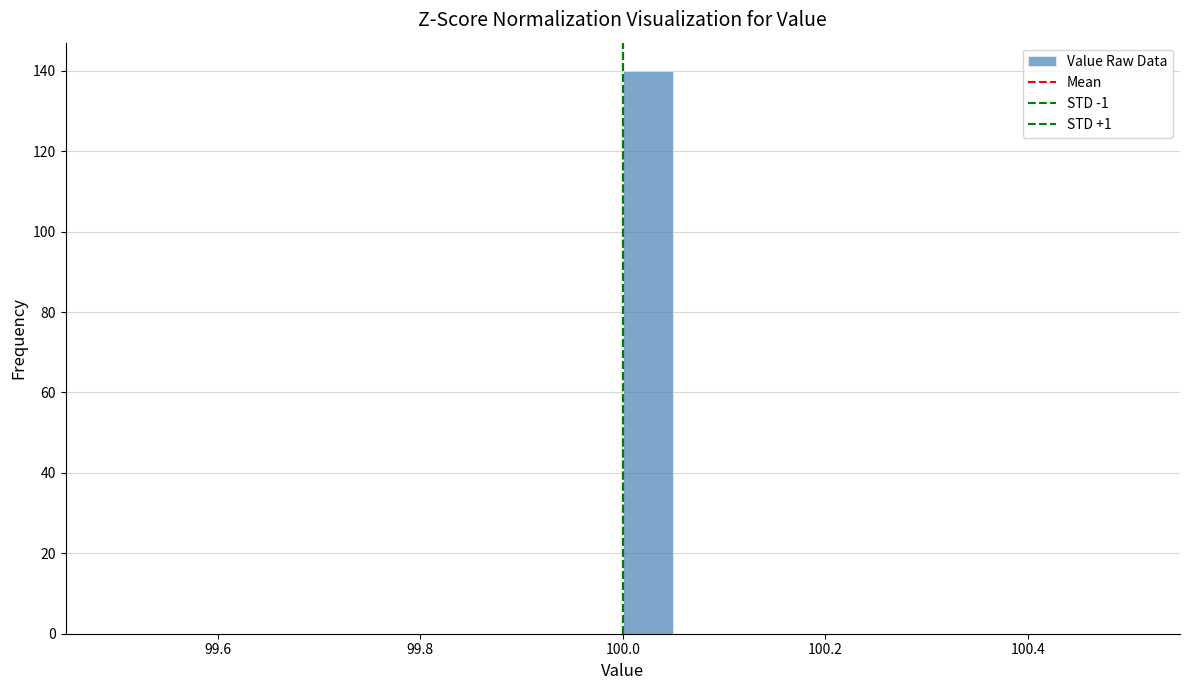

Read against the x-axis, roughly where is the centre of the tallest bar?

100.02